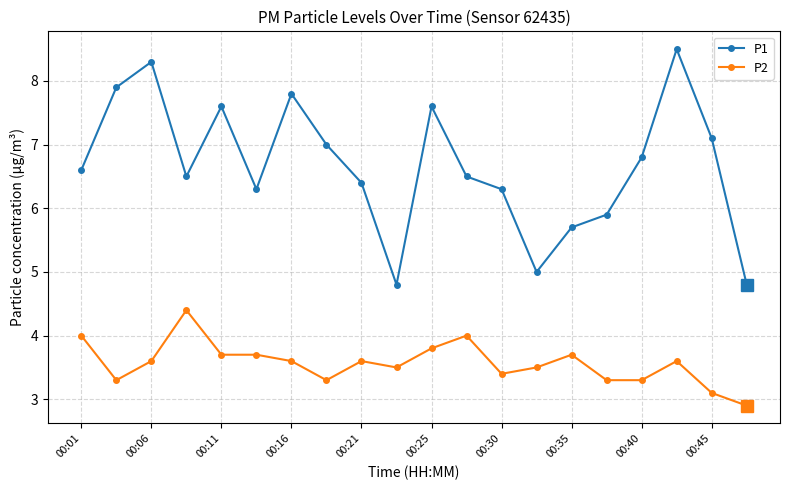

How many data points in P1 are above 6?

15